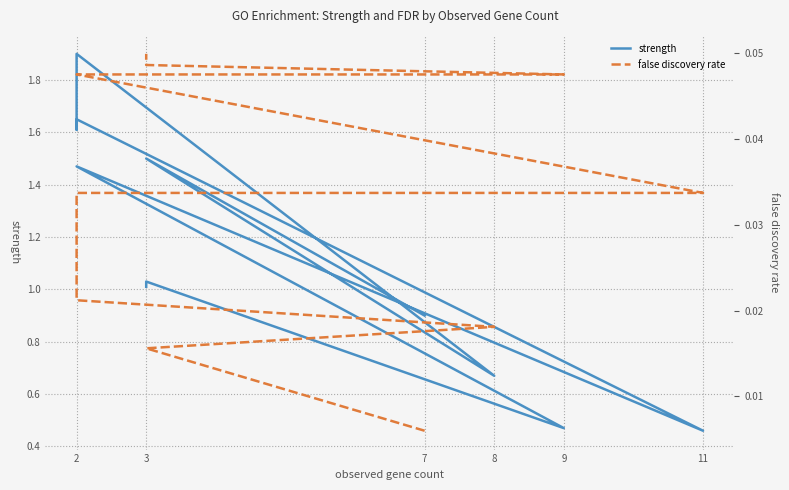

What is the maximum value shown in the chart?

1.9